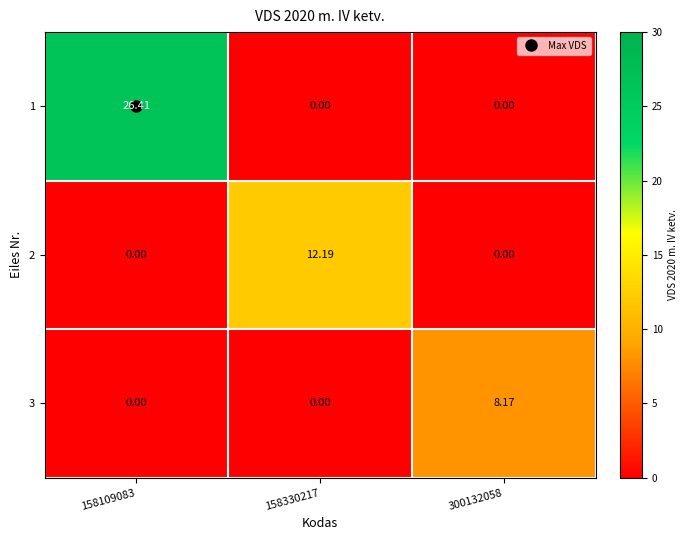

Is the value of 1 at 158109083 greater than the value of 3 at 158330217?

Yes